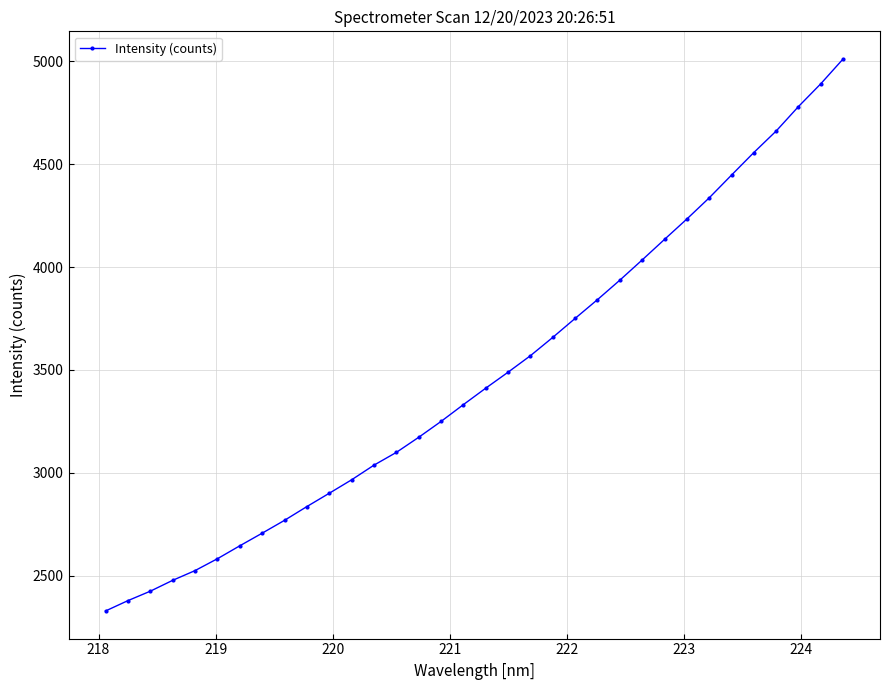

What is the maximum value shown in the chart?

5011.2